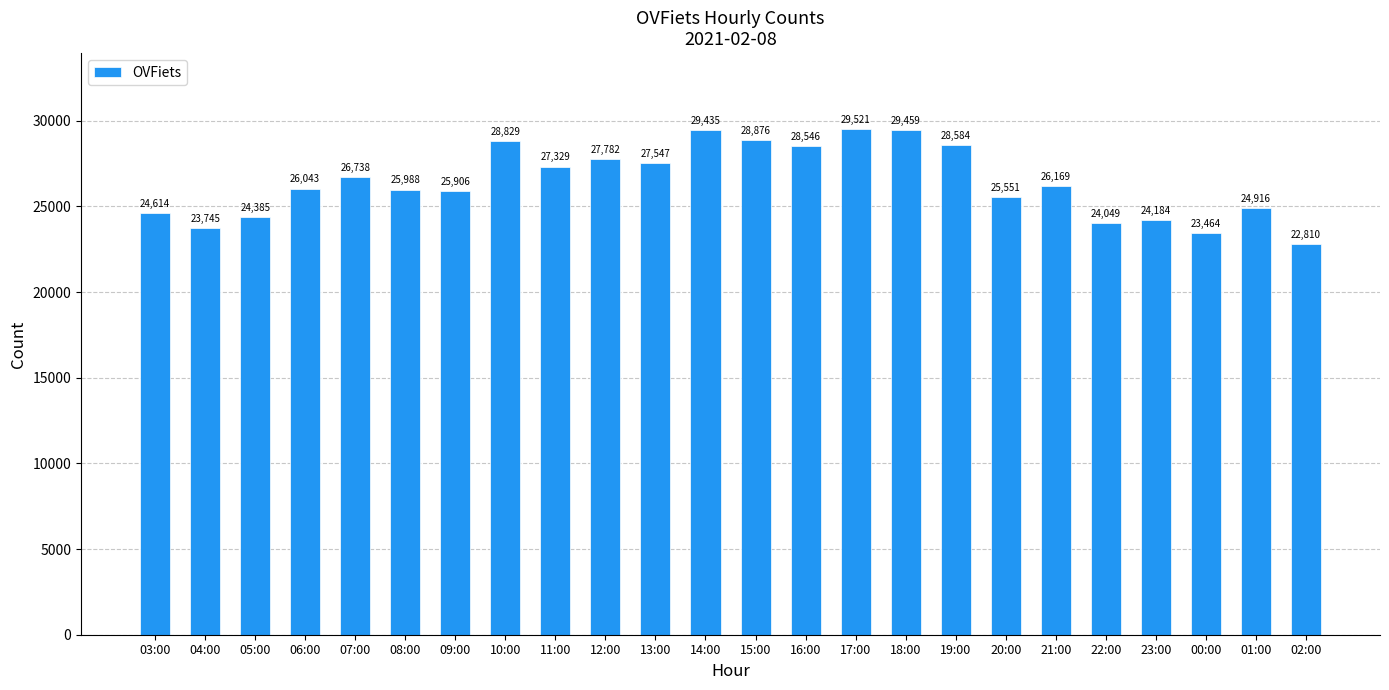

Read the value at 10:00.

28829